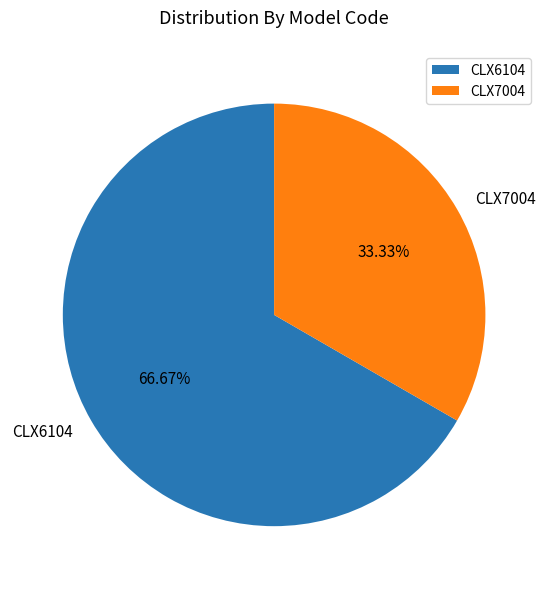

The CLX6104 slice represents 40% of the pie. True or false?

False